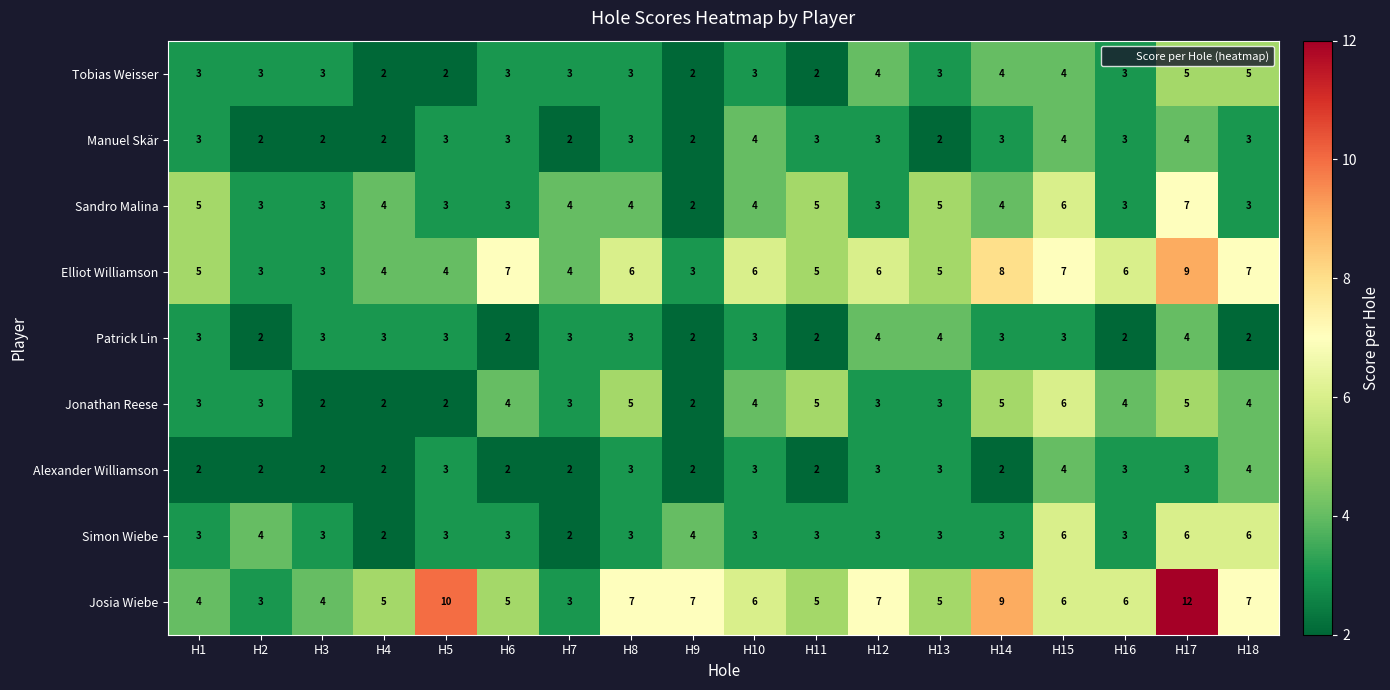

What is the difference between the maximum and minimum values in the Simon Wiebe series?

4